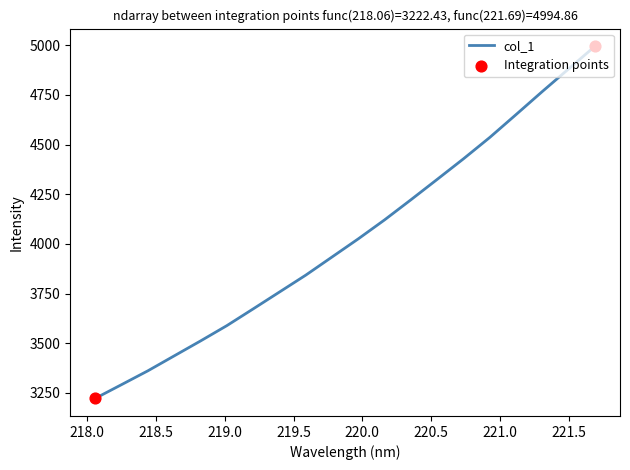

What is the minimum value shown in the chart?

3222.4